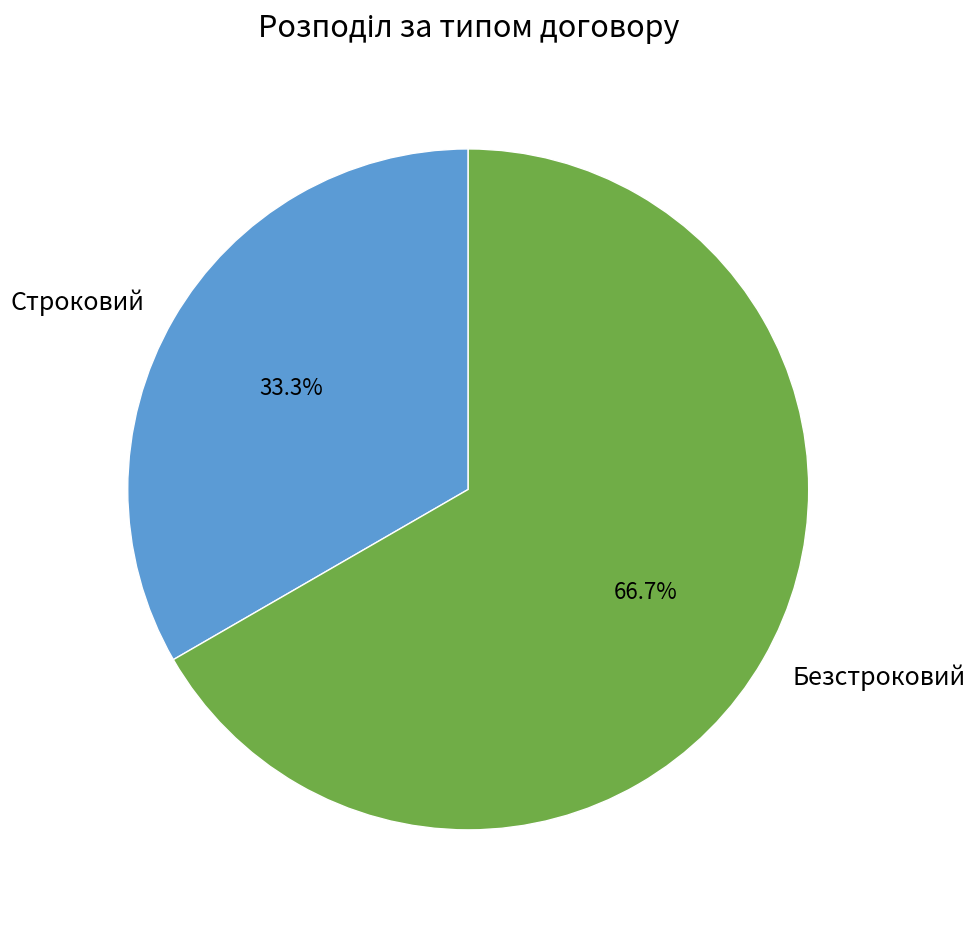

To the nearest percent, what percentage of the pie is Безстроковий?

67%